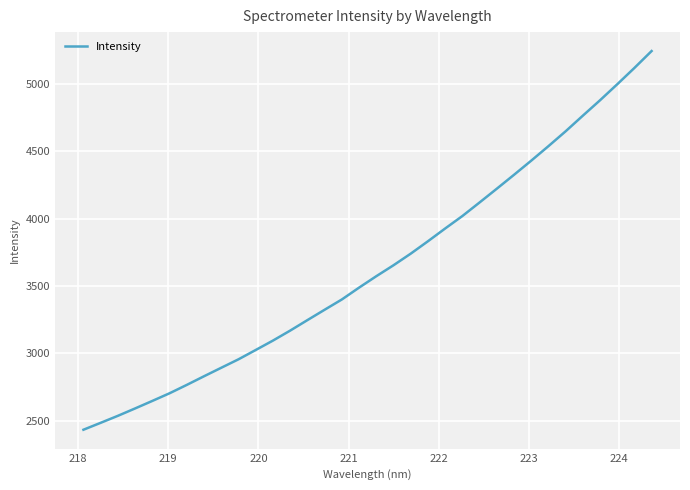

What is the greatest value displayed?

5243.6